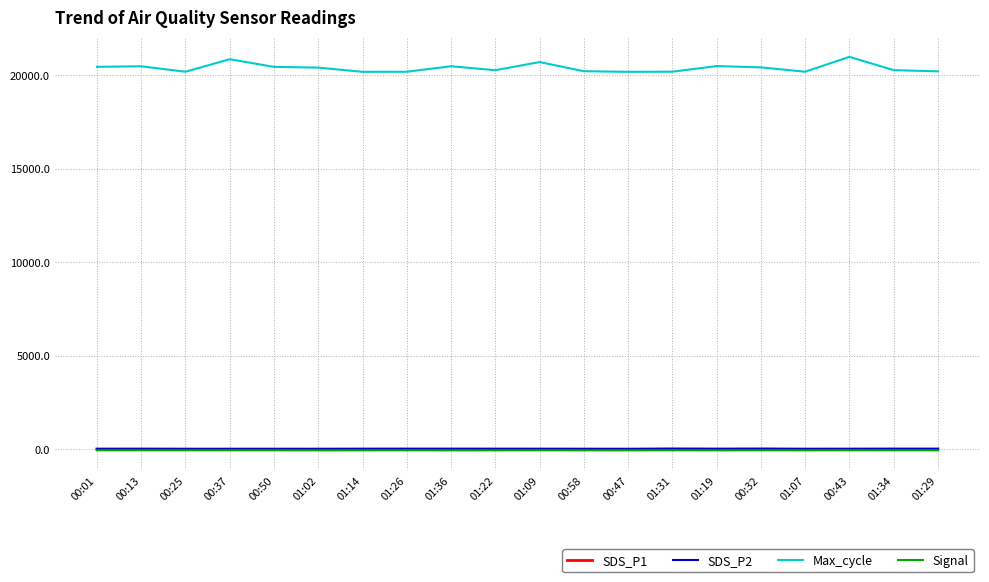

Which series has the largest total across all categories?

Max_cycle